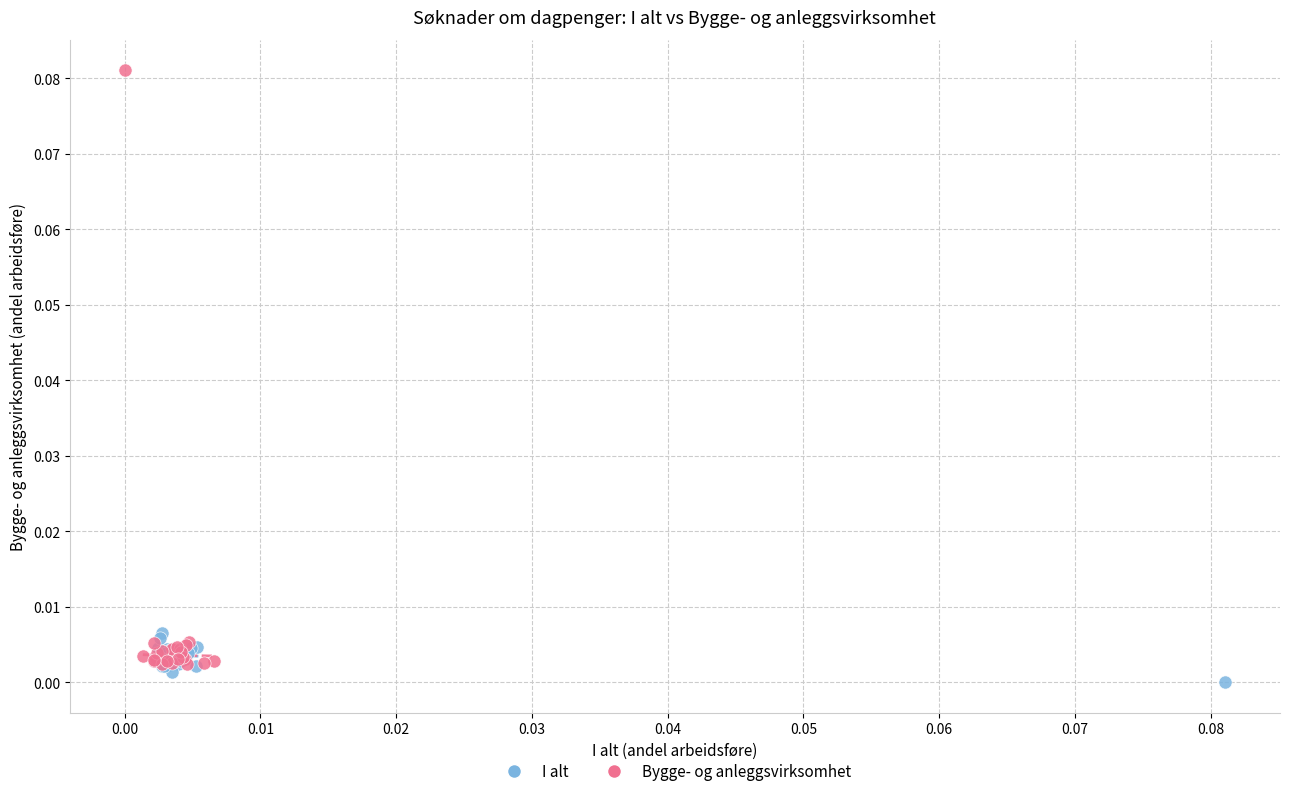

Which series contains the highest Y value?

Bygge- og anleggsvirksomhet